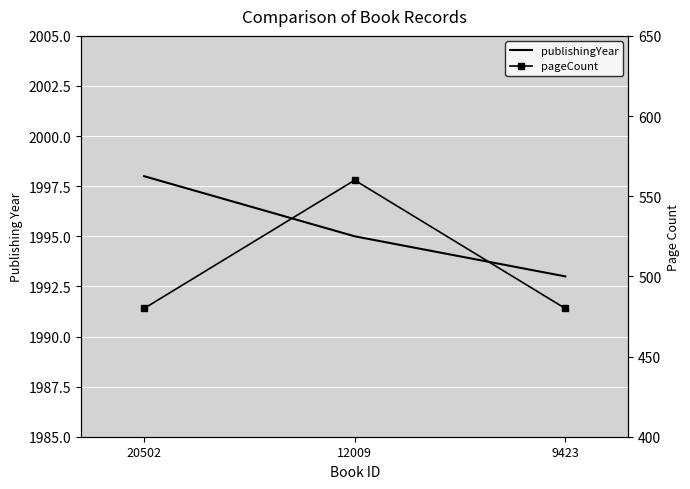

Which label corresponds to the smallest value in the chart?

20502